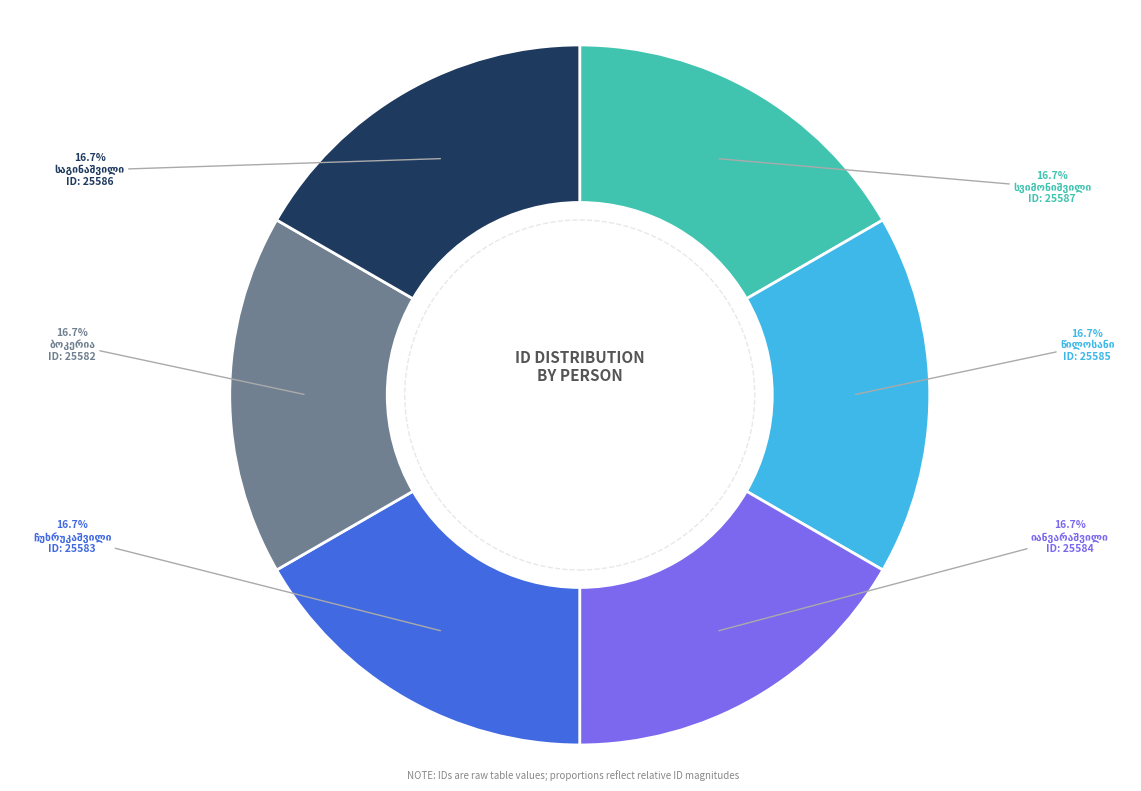

Does any single category account for the majority?

No